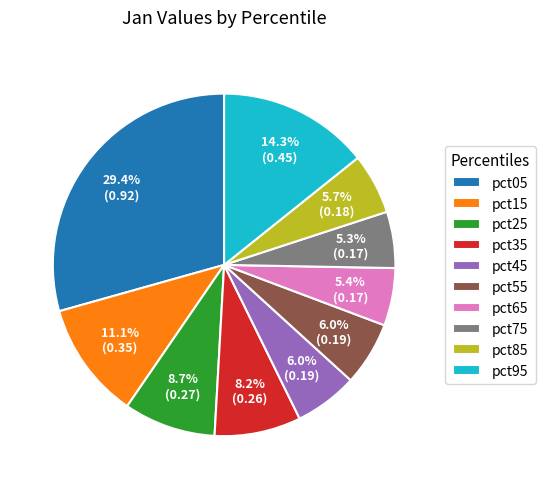

Is the sum of pct05 and pct95 greater than half?

No